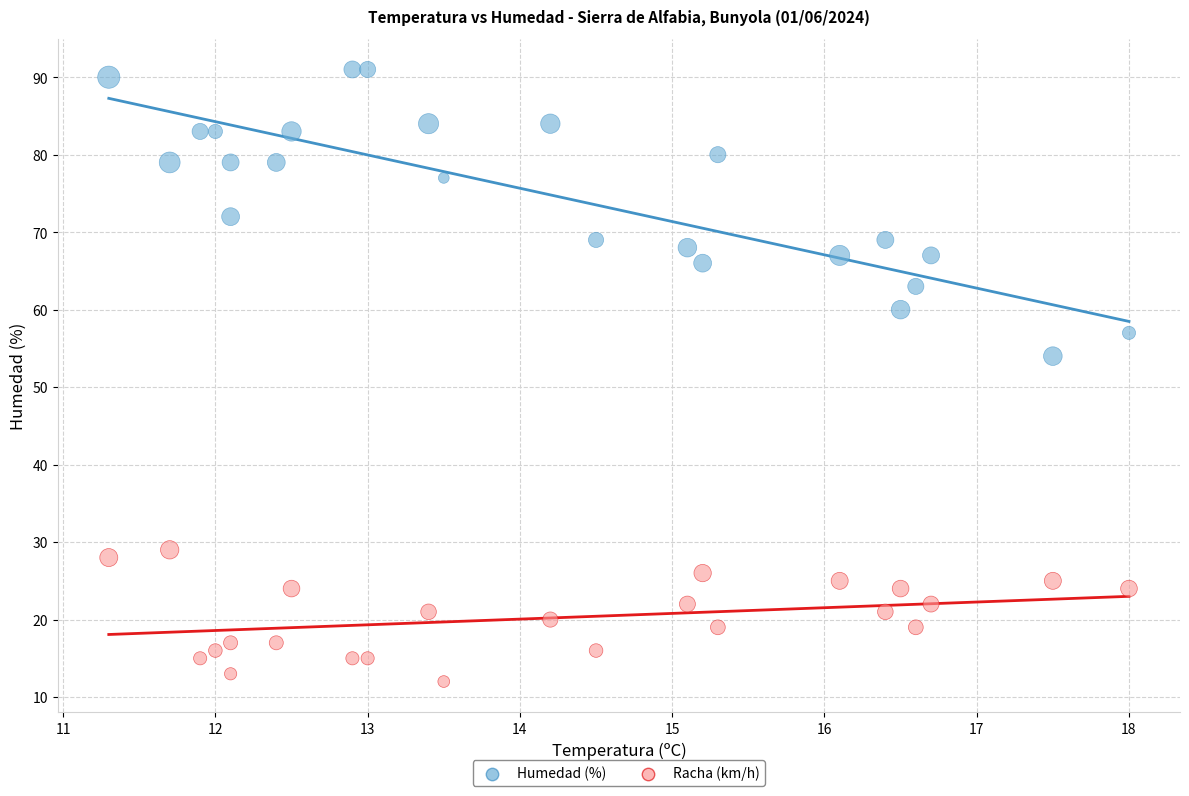

Across all data points, what is the range of Y values (max minus min)?

79